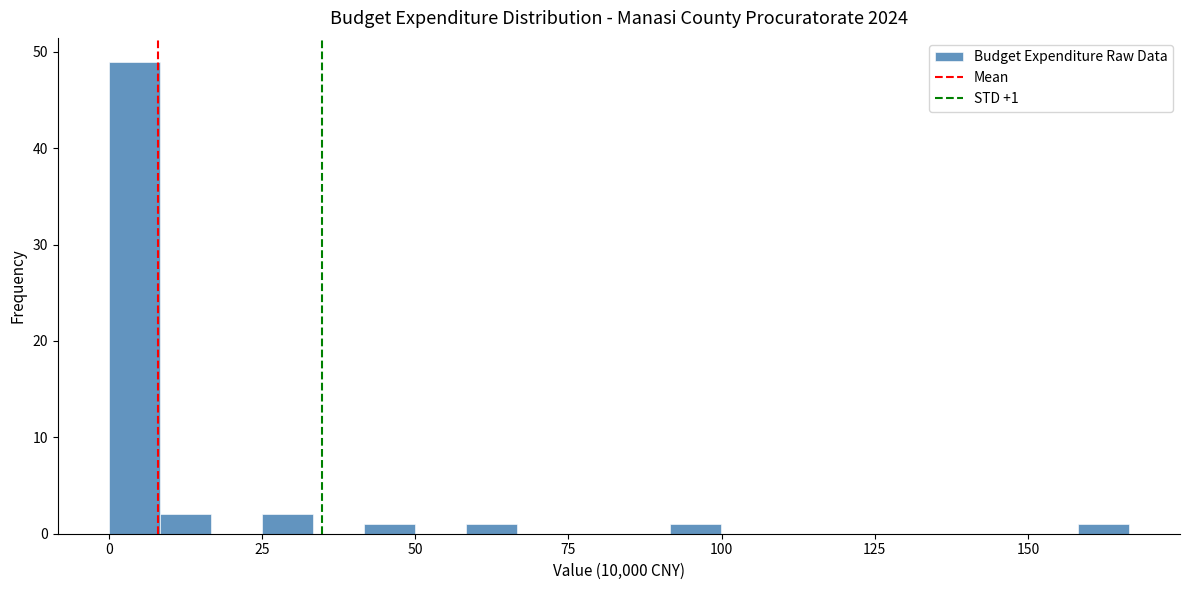

Read against the x-axis, roughly where is the centre of the tallest bar?

5